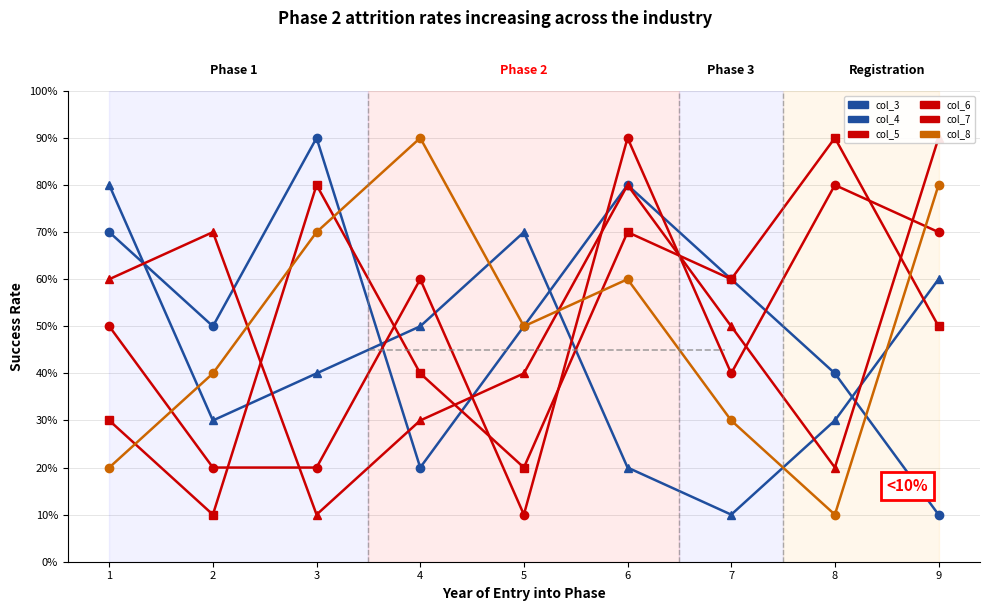

Count the col_7 values in the range 30 to 70.

5